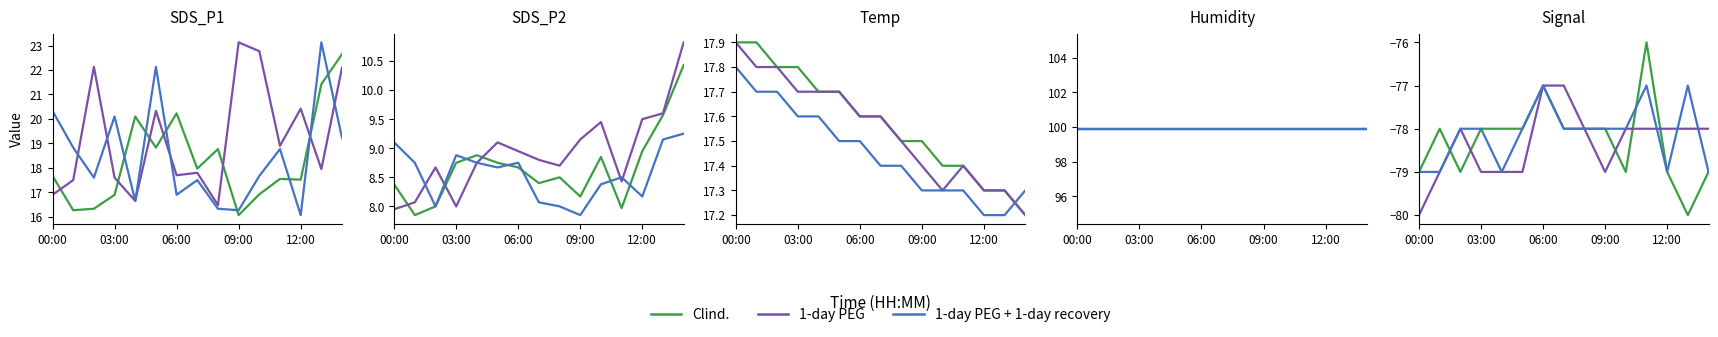

At which category is the sum across all series the highest?

06:00